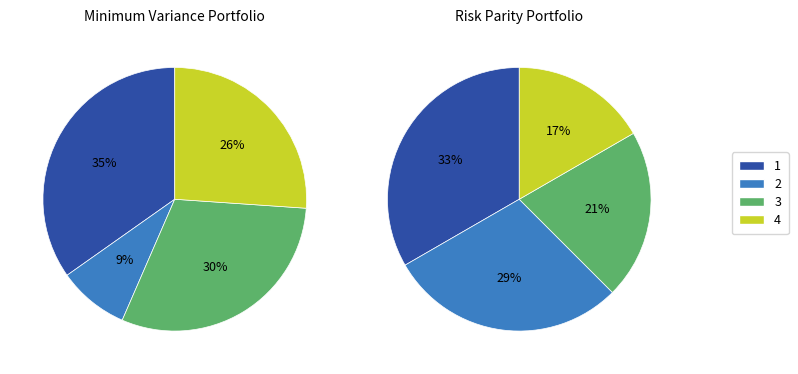

True or false: 7 accounts for 16% of the total.

False